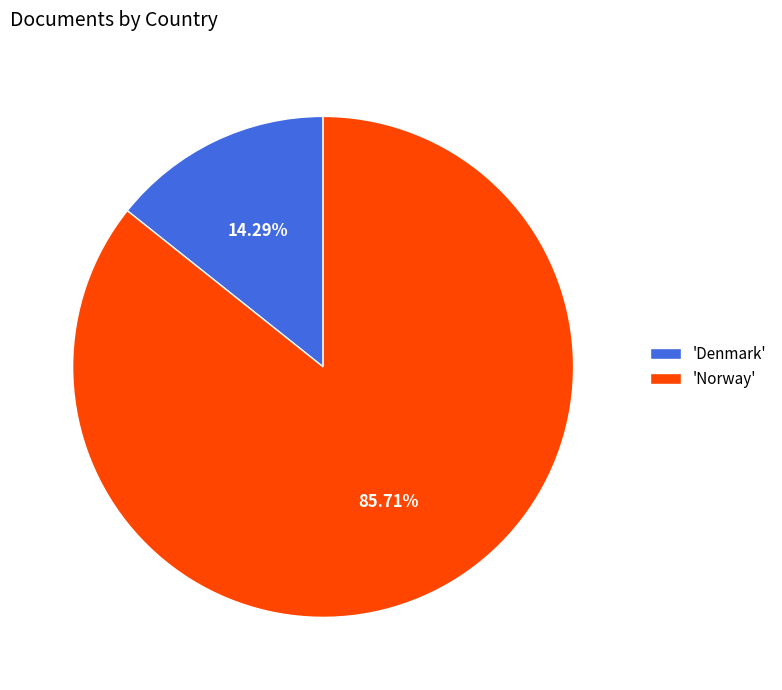

Which category has the biggest portion of the pie?

'Norway'